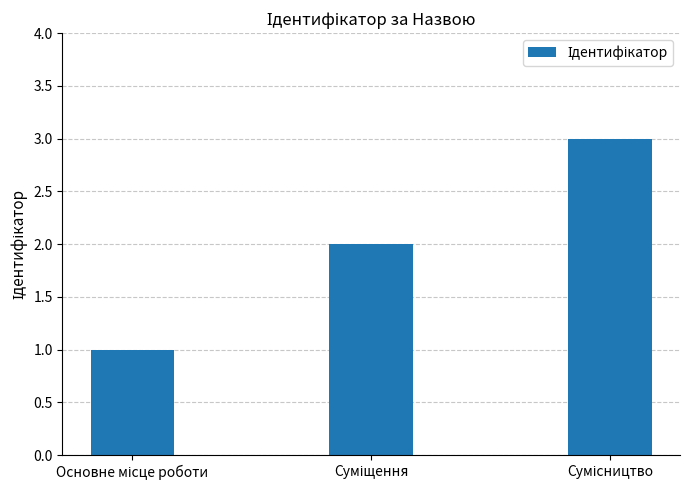

Are the bars horizontal?

No